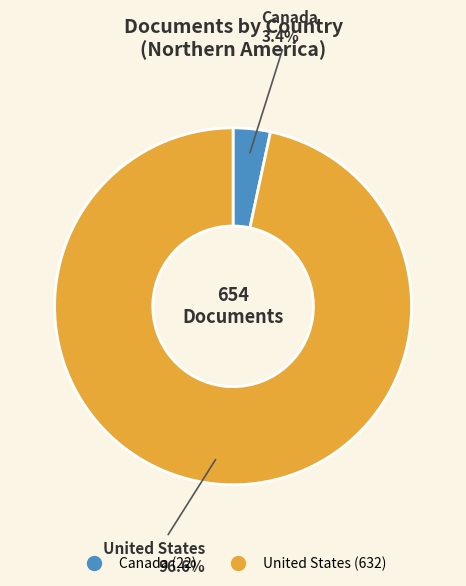

Which category has the smallest portion of the pie?

Canada